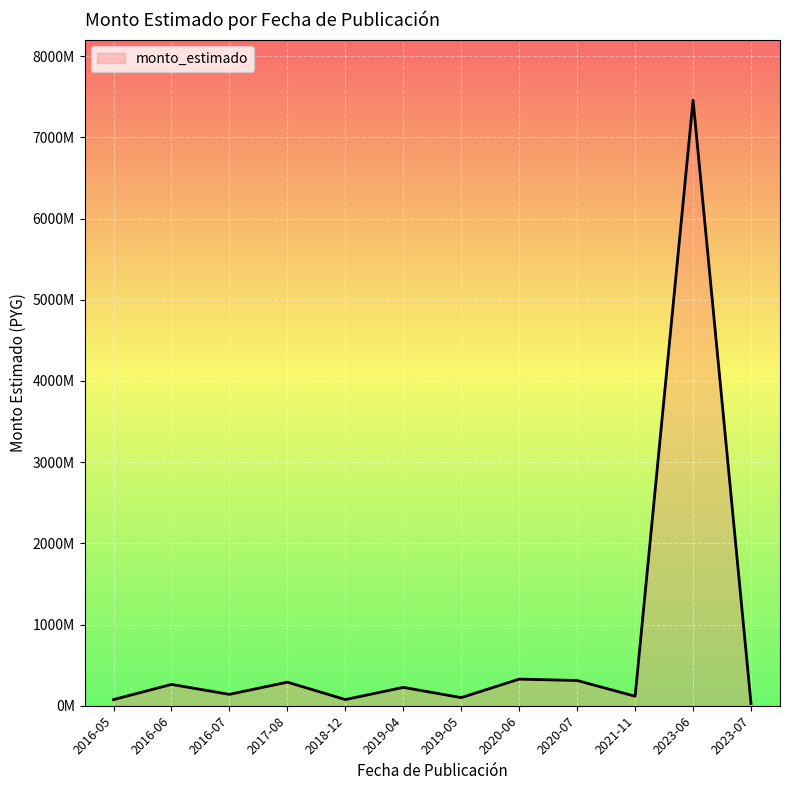

Is this an area chart (filled region under the line)?

Yes